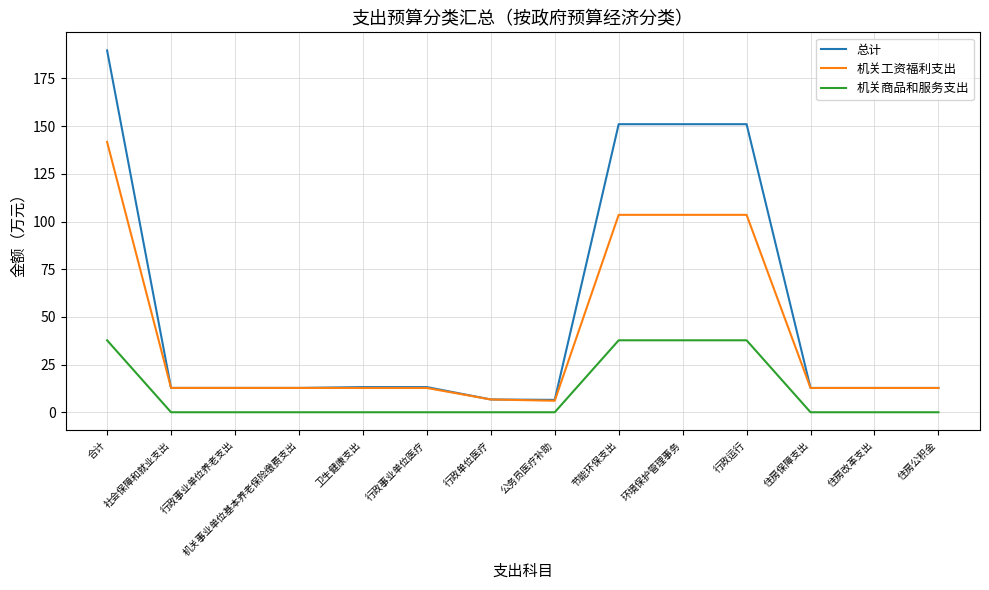

What is the total value across all series at 社会保障和就业支出?

25.5